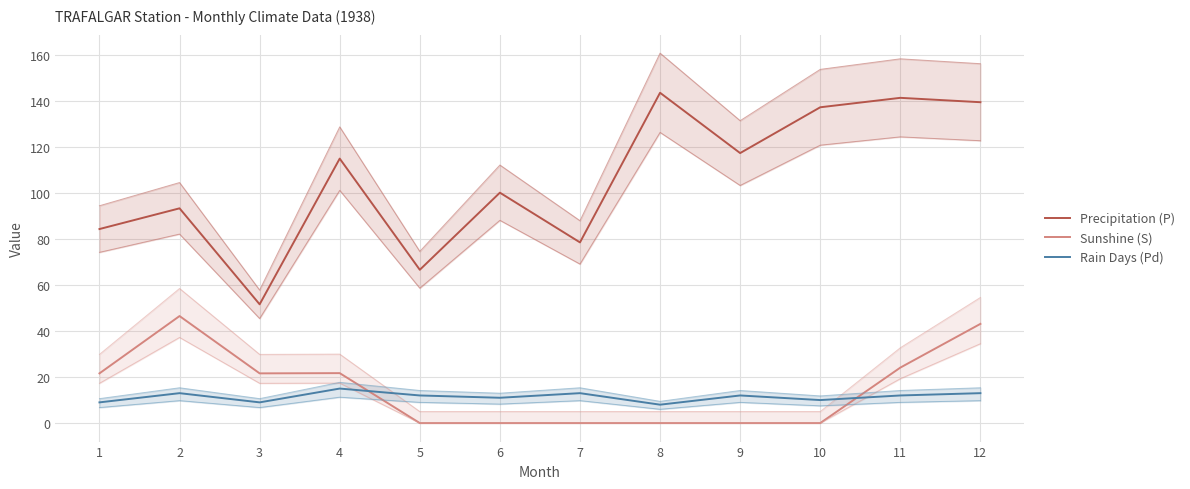

Reading left to right, list all the values displayed in this chart.

Precipitation (P): 84.3	93.3	51.6	114.9	66.6	100.1	78.5	143.5	117.3	137.2	141.3	139.4
Sunshine (S): 21.6	46.5	21.6	21.7	0.0	0.0	0.0	0.0	0.0	0.0	24.1	43.1
Rain Days (Pd): 9.0	13.0	9.0	15.0	12.0	11.0	13.0	8.0	12.0	10.0	12.0	13.0